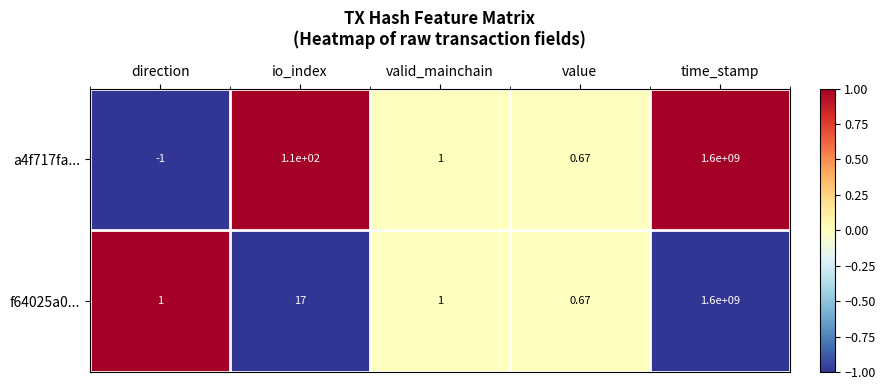

At which category does the chart reach its peak across all series?

time_stamp